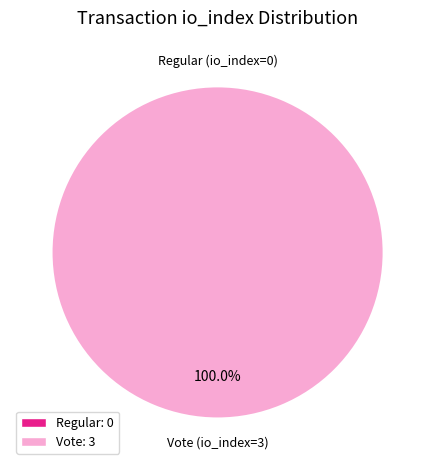

What is the majority slice?

Vote (io_index=3)